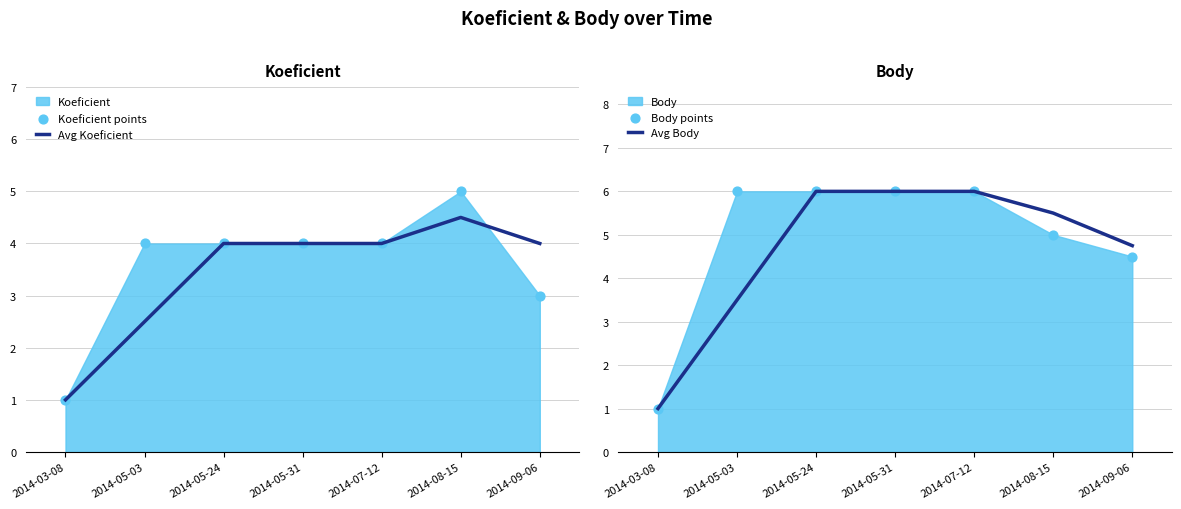

Which series reaches the minimum Y coordinate?

Avg Koeficient